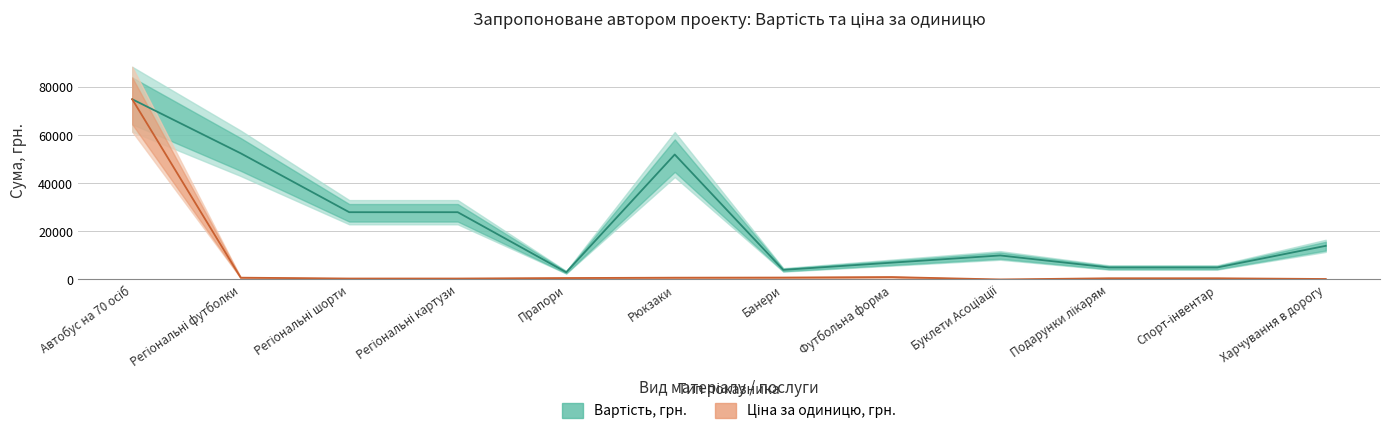

At Буклети Асоціації, list the series in order from largest to smallest.

Вартість (грн.), Ціна за одиницю (грн.)